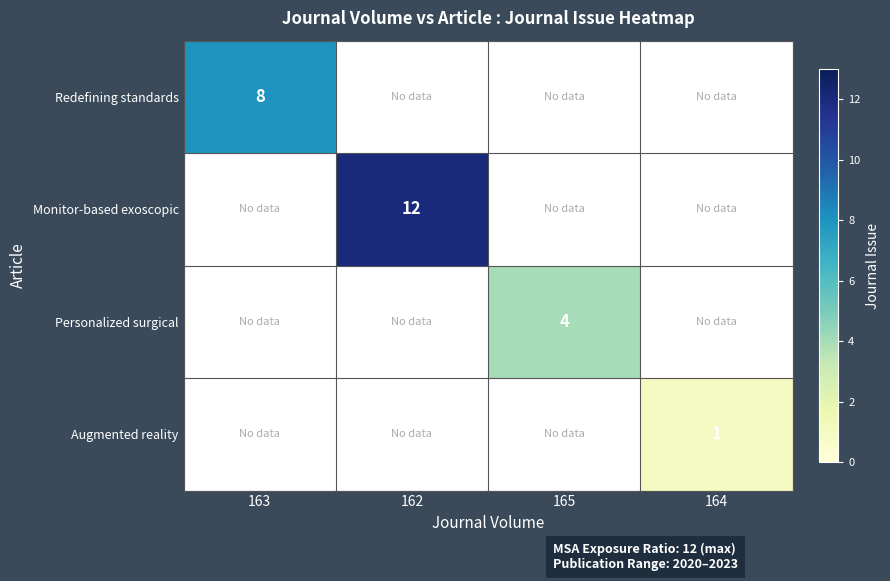

The value of Augmented reality at 164 is 0. True or false?

False